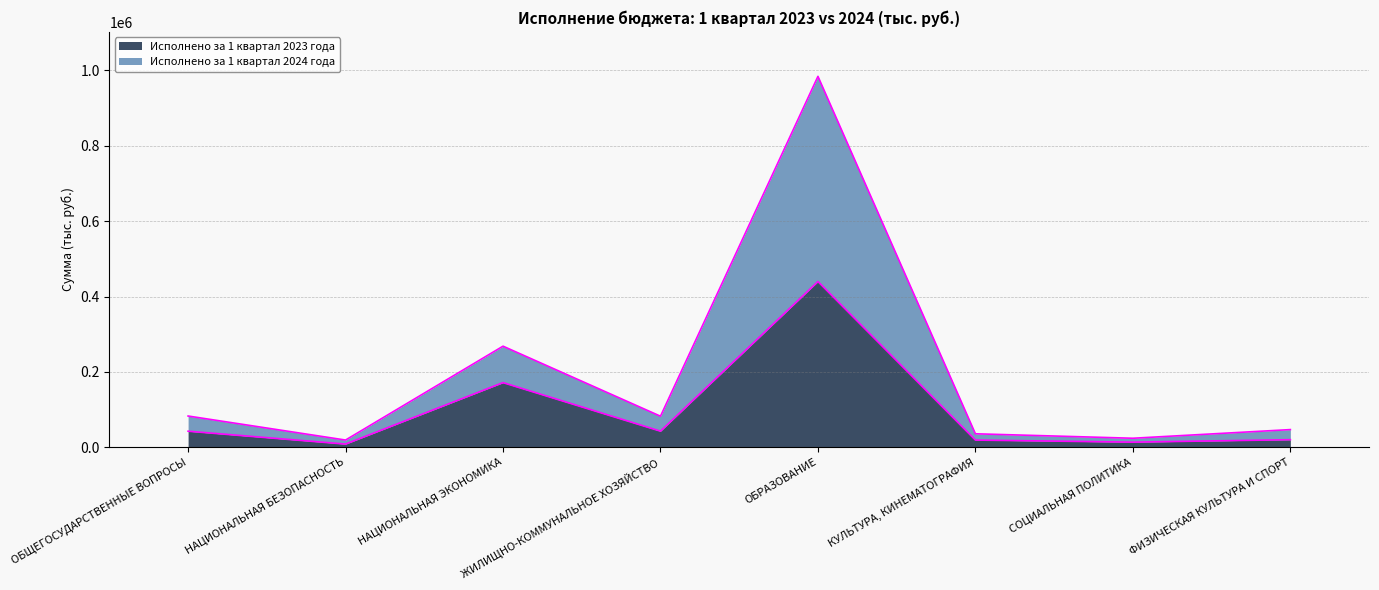

What is the difference between the maximum and minimum values in the Исполнено за 1 квартал 2023 года series?

431455.5